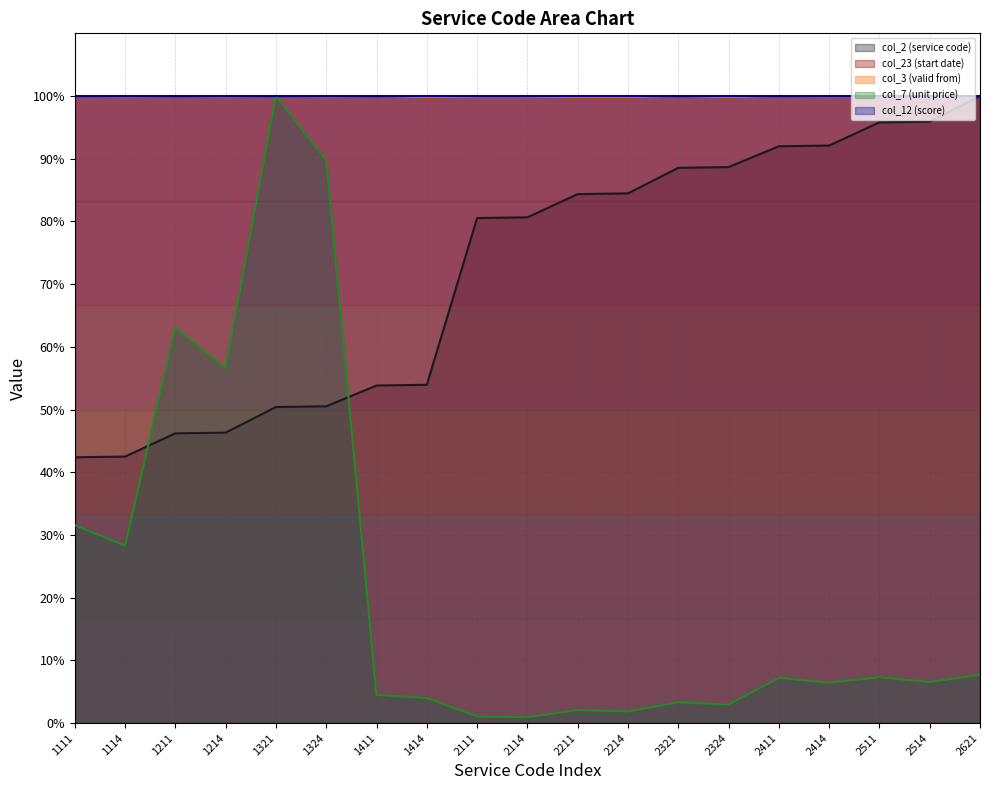

Between 1321 and 1414, which series saw the biggest shift?

col_7 (unit price)